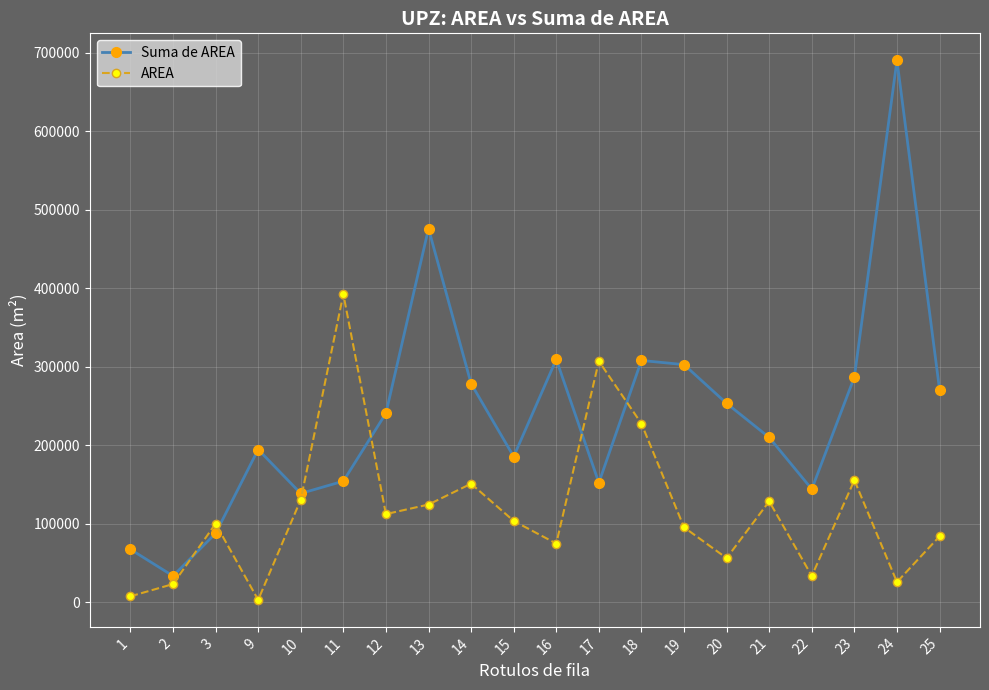

True or false: Suma de AREA and AREA cross at least once.

True